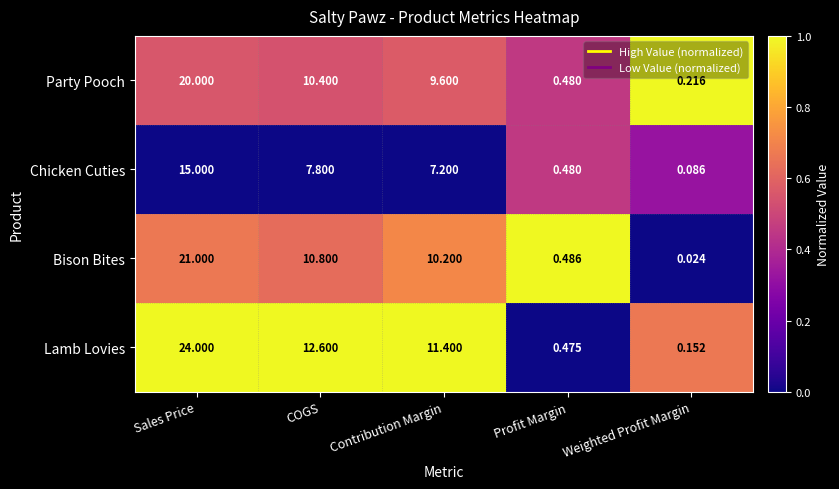

Is the value of Chicken Cuties at Profit Margin greater than the value of Lamb Lovies at Weighted Profit Margin?

Yes